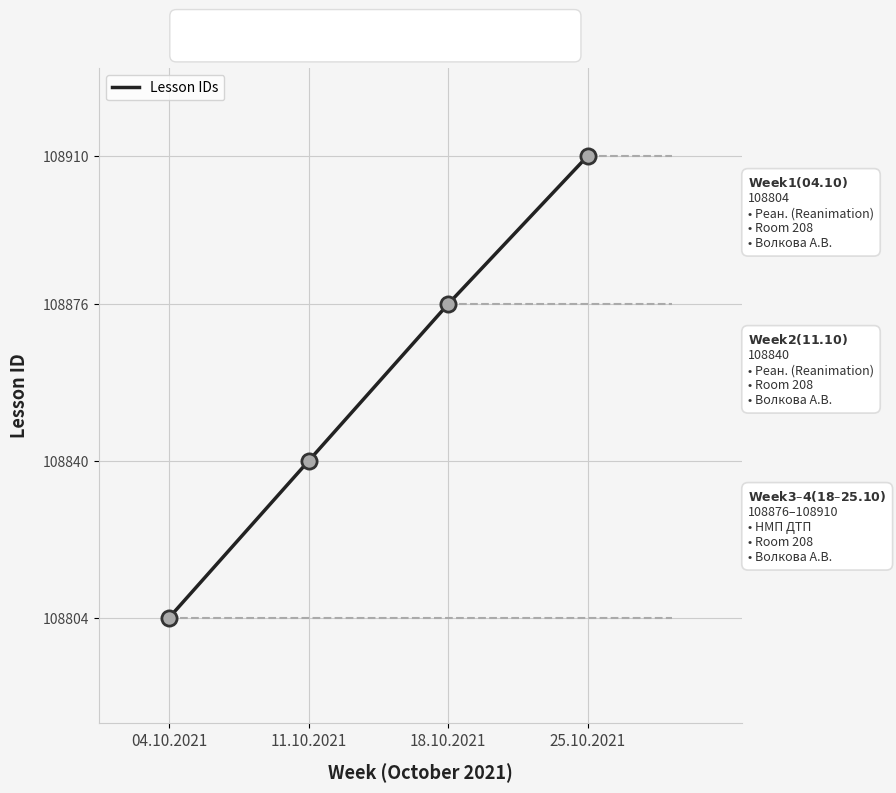

Approximately how many times larger is the value at 04.10.2021 compared to 18.10.2021?

1.0